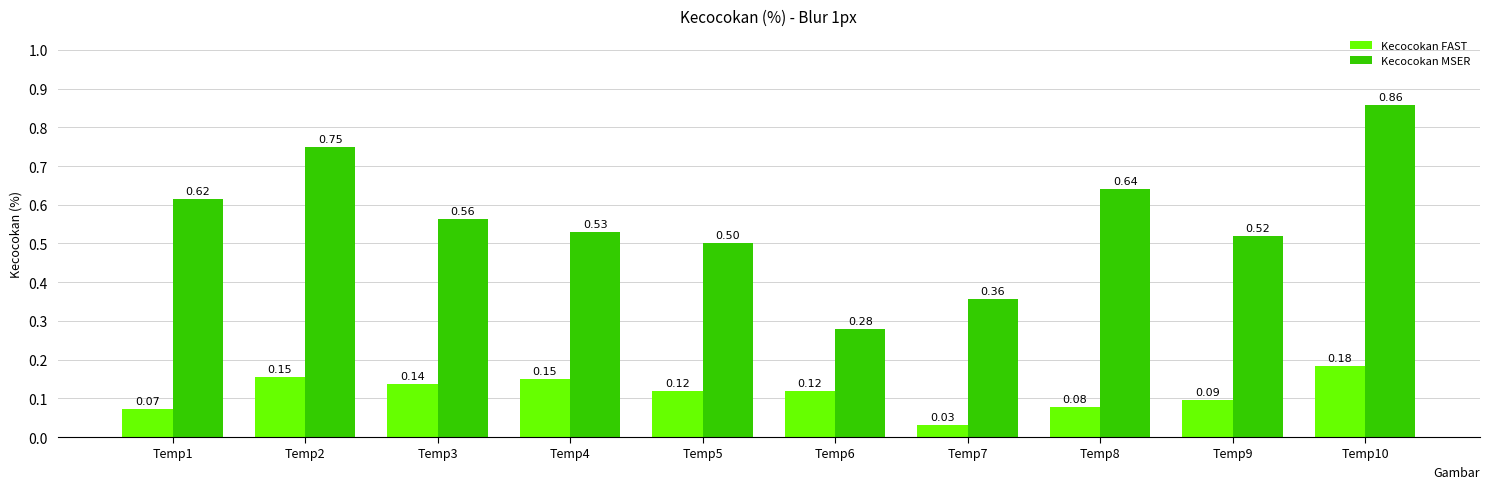

Which series has the widest spread of values?

Kecocokan MSER